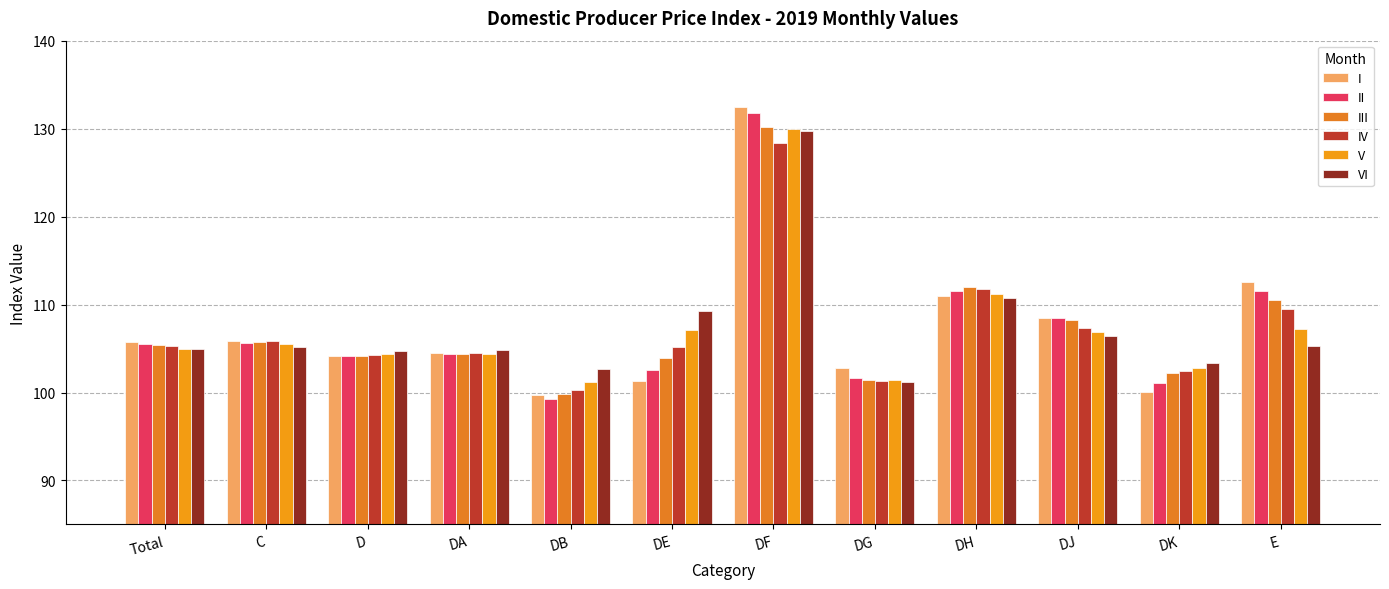

What is the sum of the II values at Total and E?

217.1